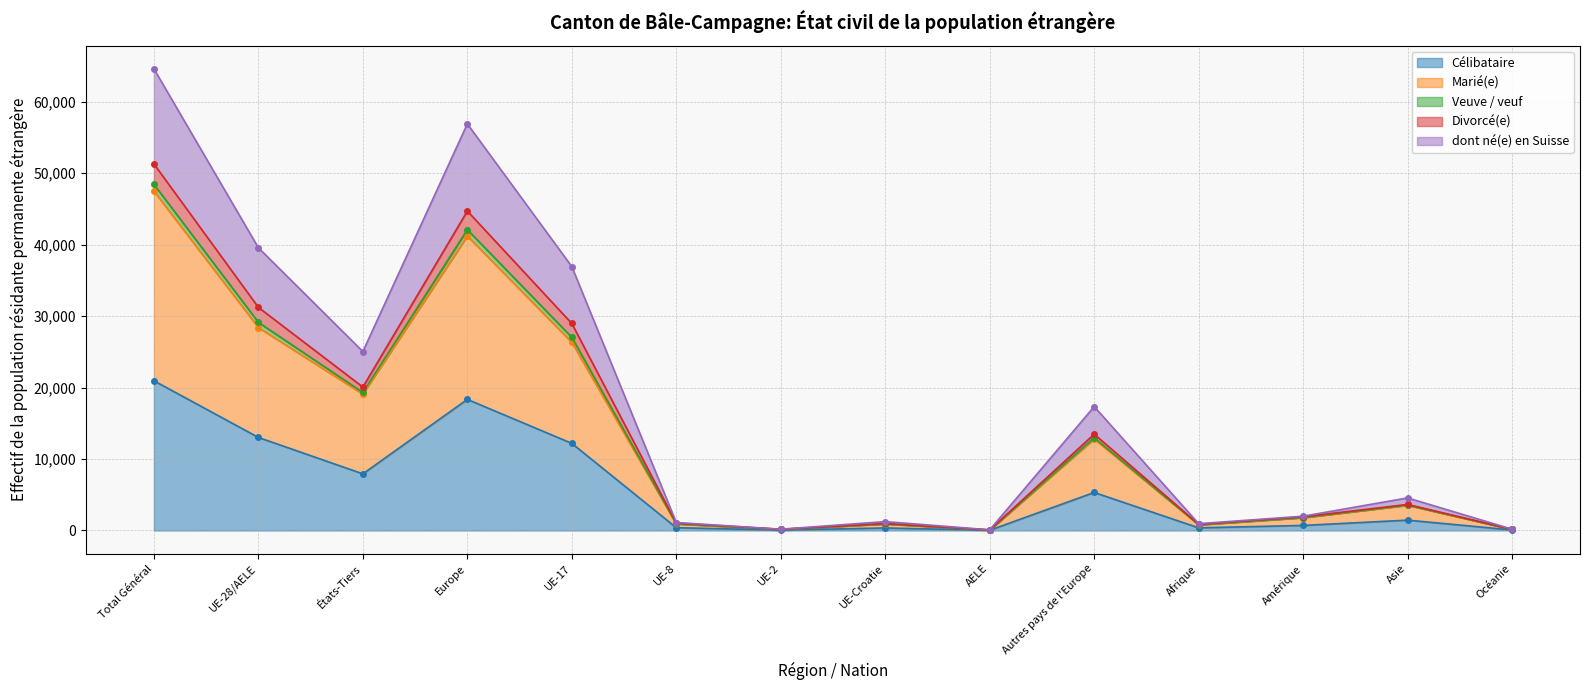

What is the total value across all series at UE-Croatie?

4419